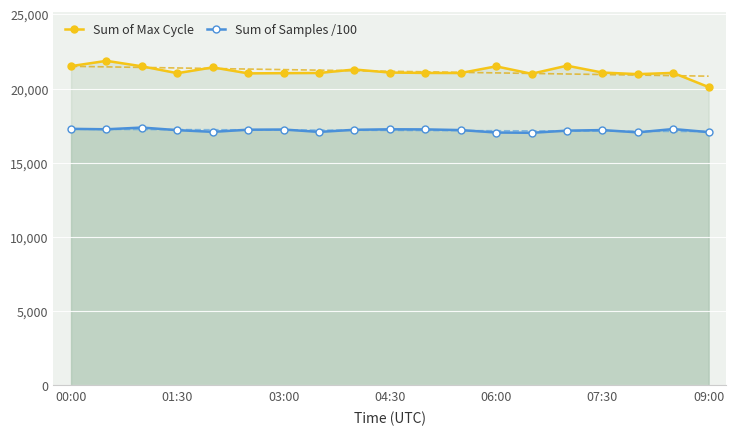

True or false: Sum of Max Cycle and Sum of Samples /100 cross at least once.

False